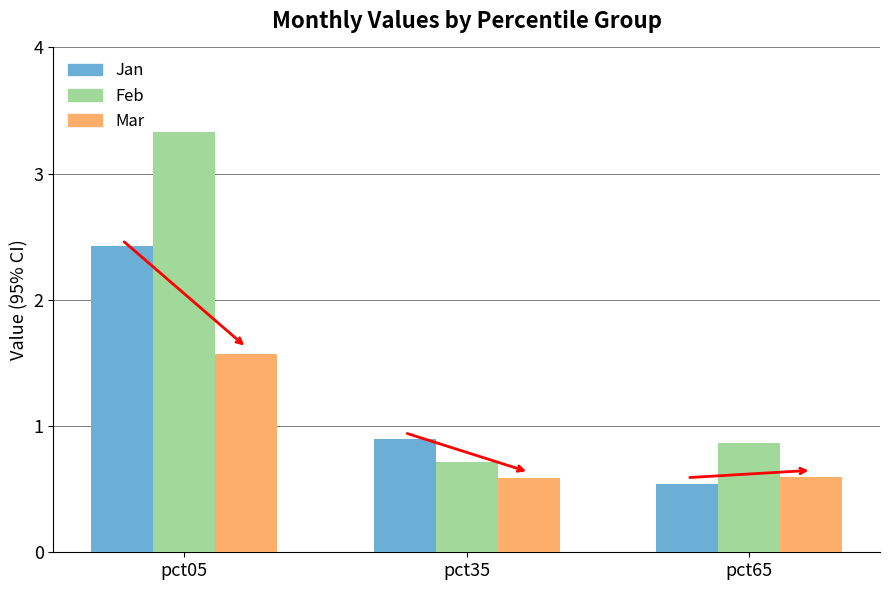

What is the difference between the maximum and second lowest values in the Feb series?

2.5